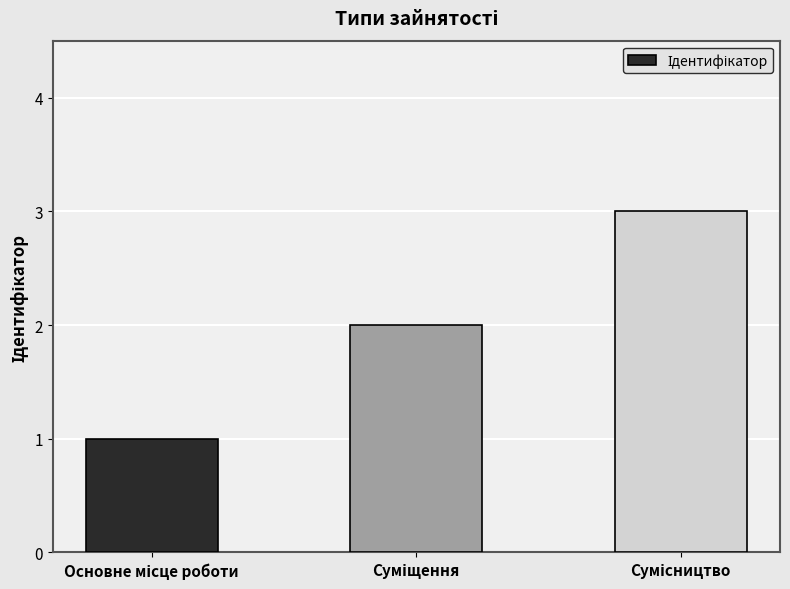

What is the average value?

2